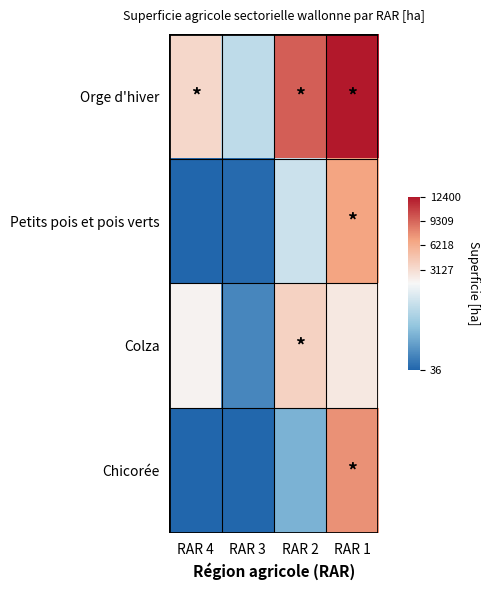

What is the smallest value displayed?

36.2